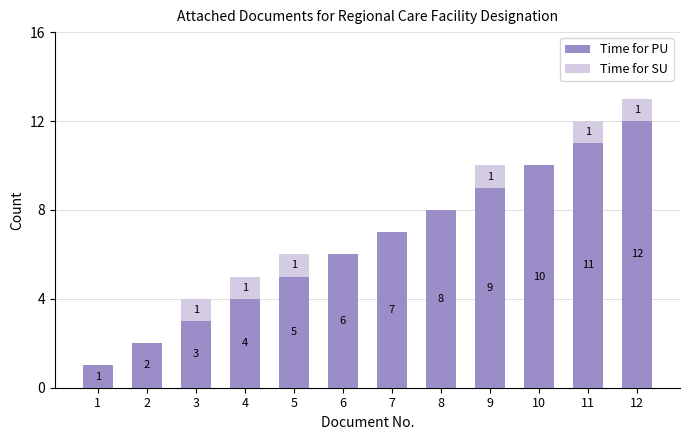

The value of Time for PU at 2 is 2. True or false?

True